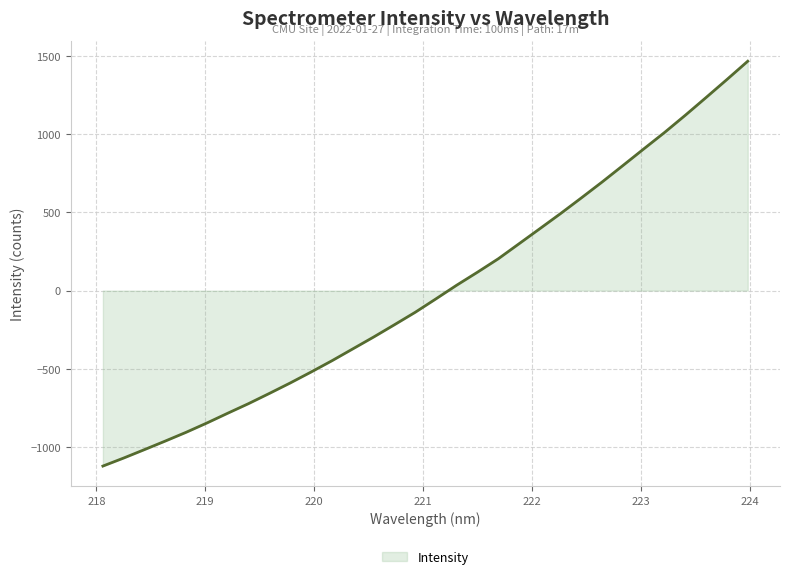

What is the greatest value displayed?

1465.8